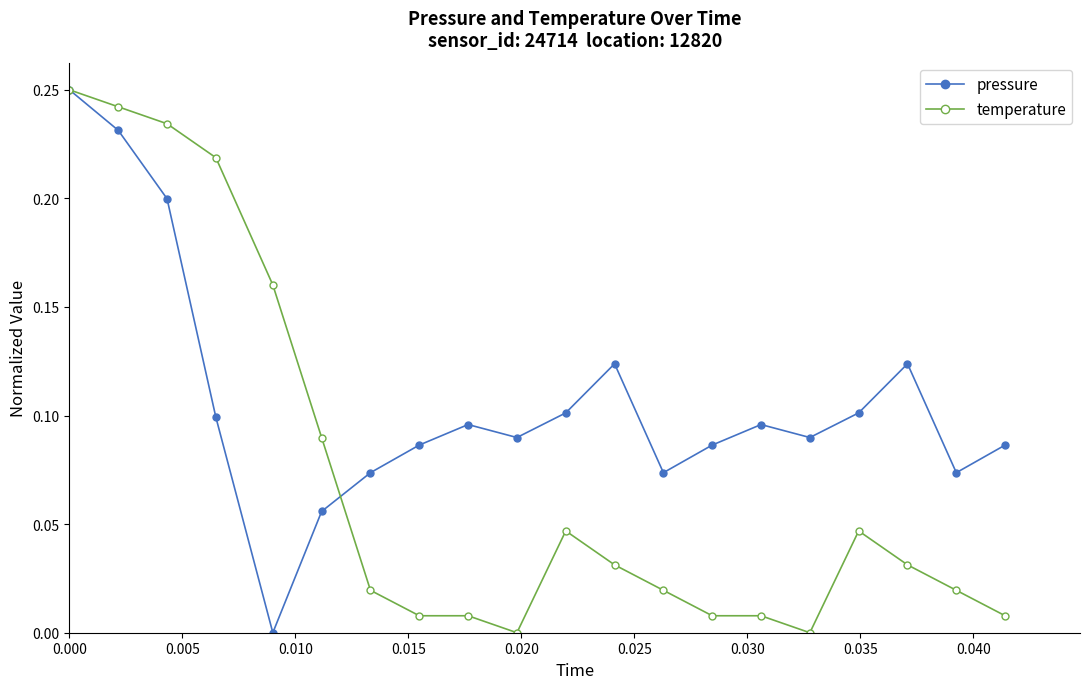

True or false: pressure and temperature intersect in this chart.

True